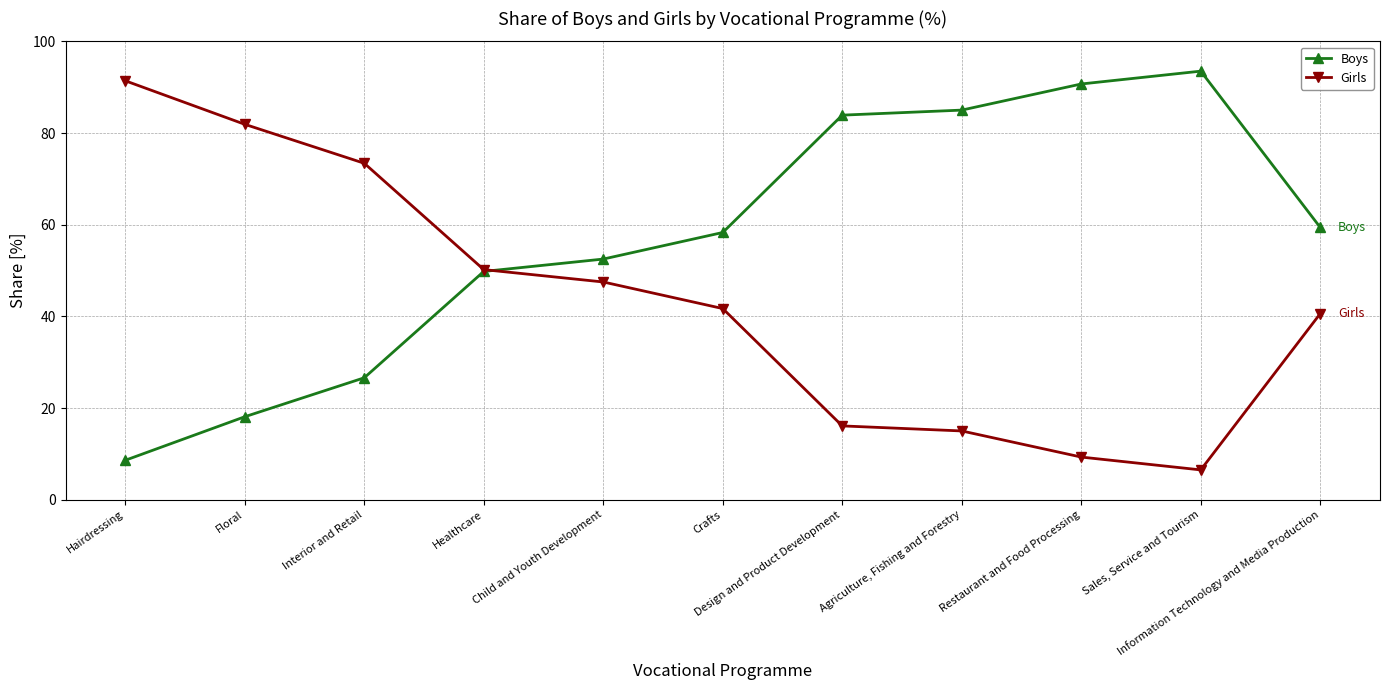

How many lines are shown in the chart?

2